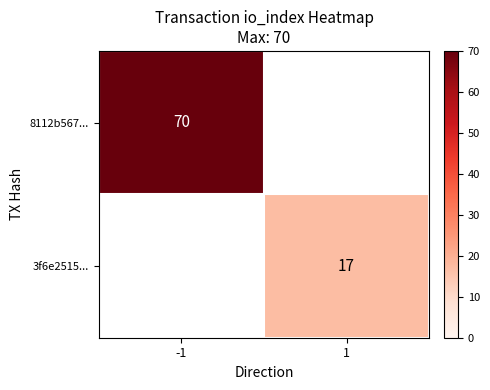

The 8112b567... series shows 23 at -1. True or false?

False